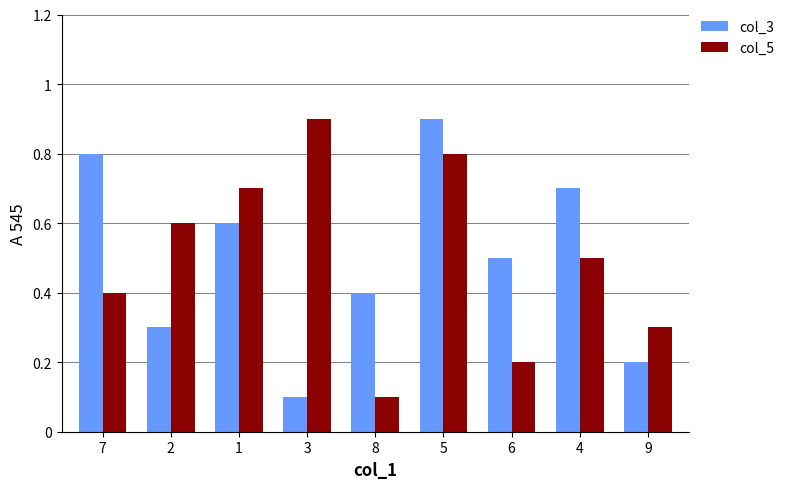

How many groups of bars are there?

9